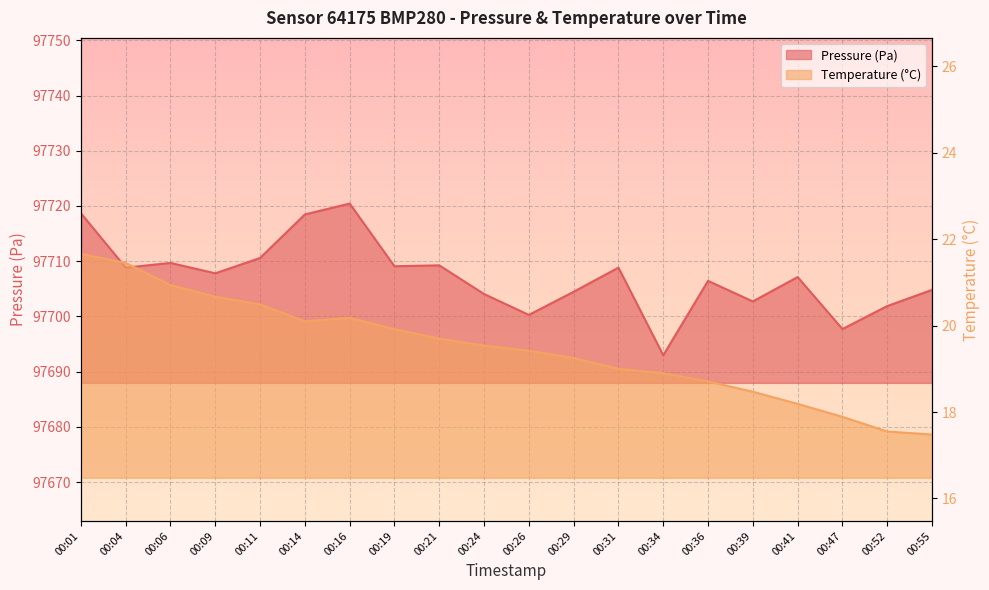

How many lines are shown in the chart?

2